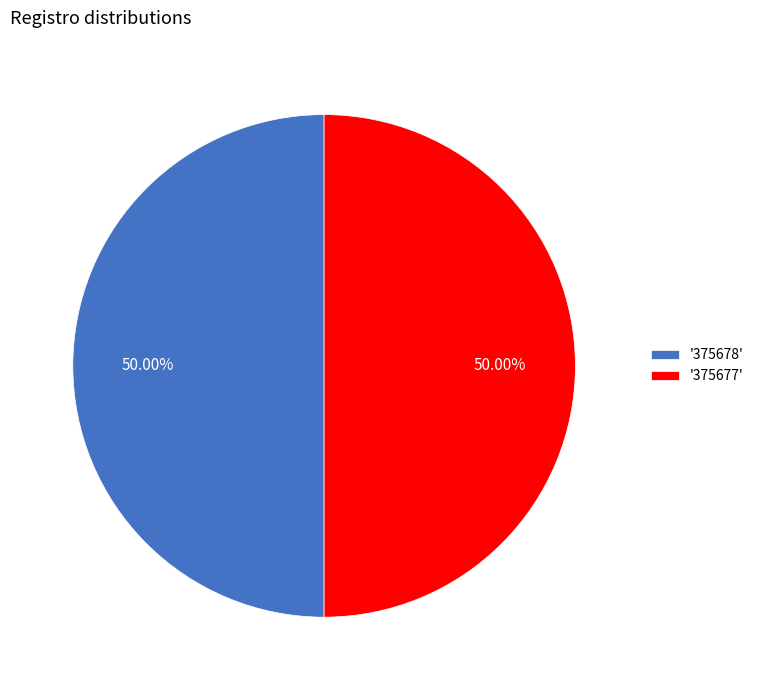

Do '375677' and '375678' together represent more than half of the pie?

Yes